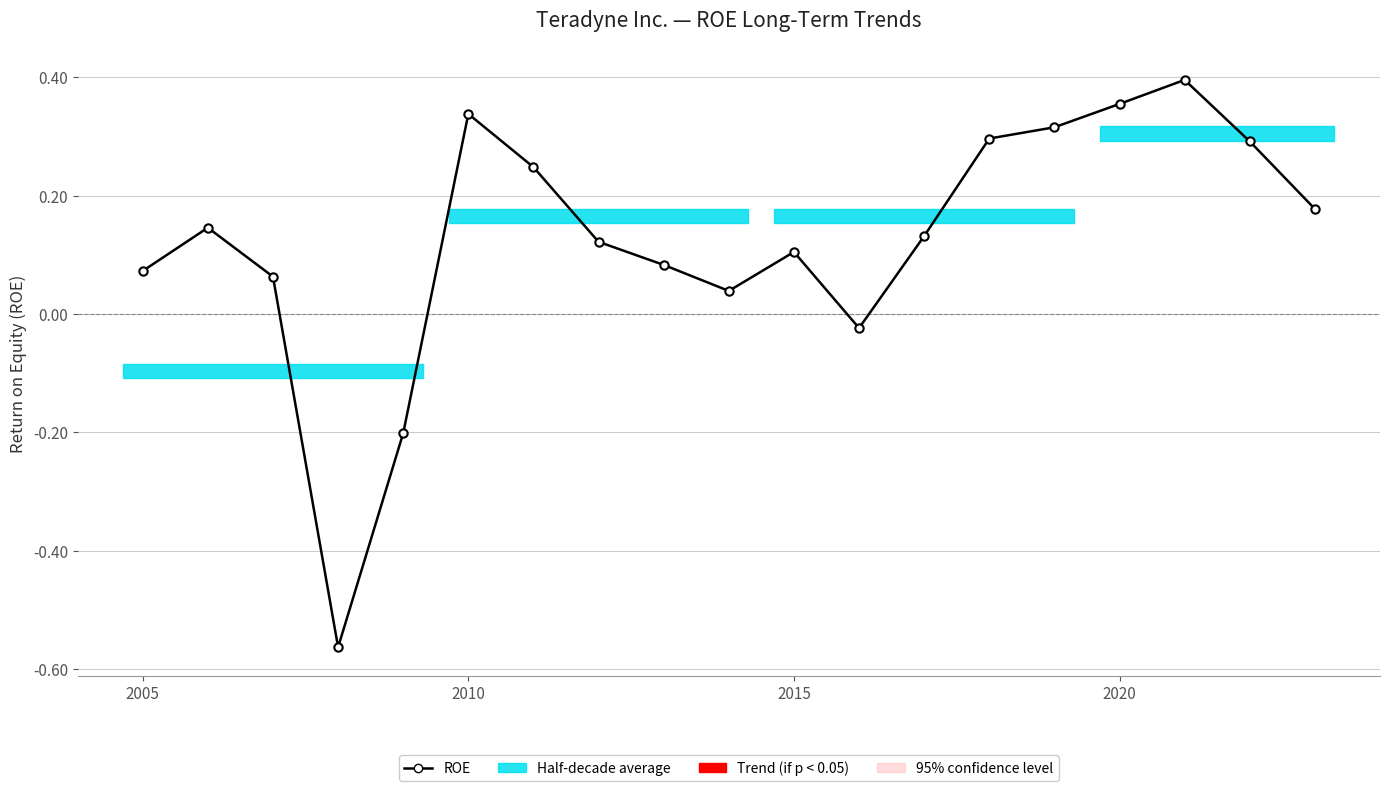

What is the difference between the maximum and minimum values?

1.0